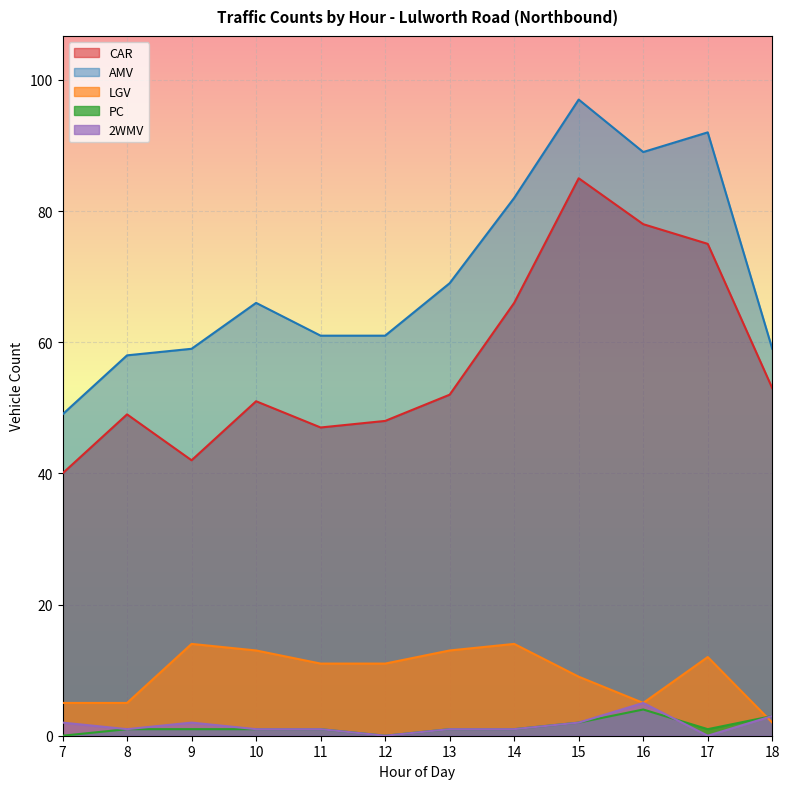

Which series has the largest range (max minus min)?

AMV